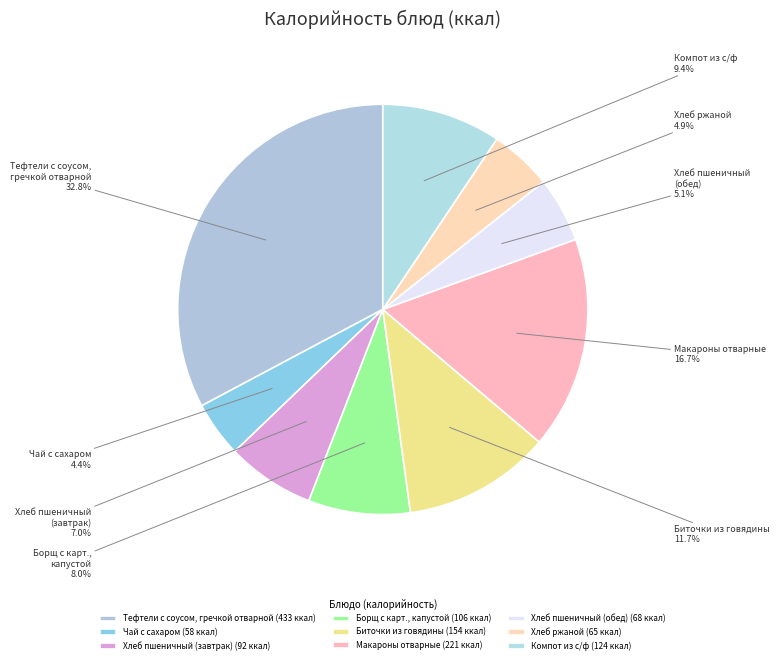

What portion of the pie excludes Борщ с карт., капустой?

92.0%